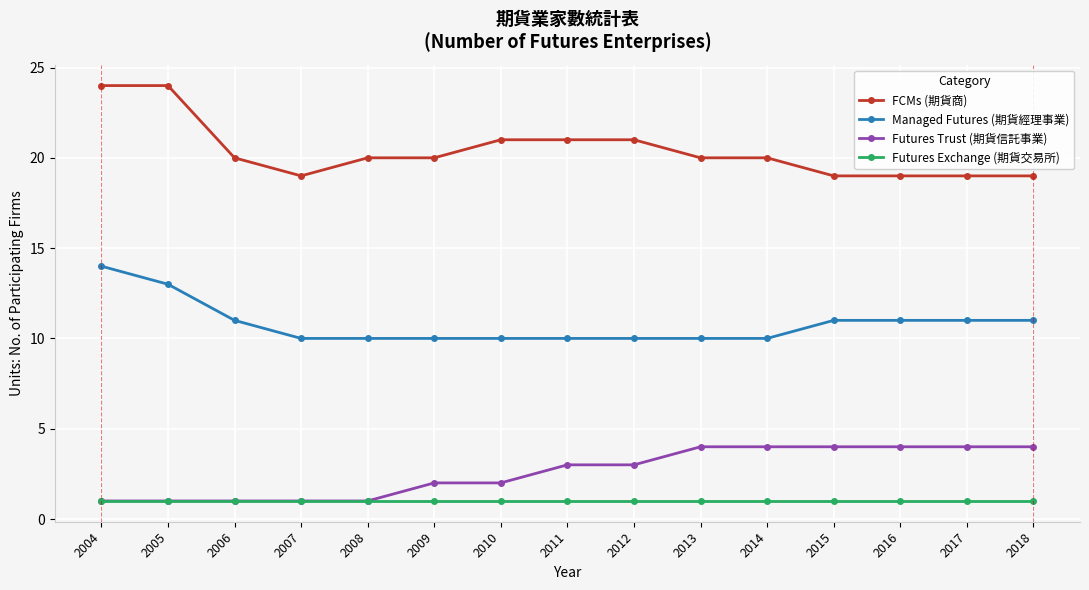

Rank the series at 2018 from lowest to highest value.

Futures Exchange (期貨交易所), Futures Trust (期貨信託事業), Managed Futures (期貨經理事業), FCMs (期貨商)